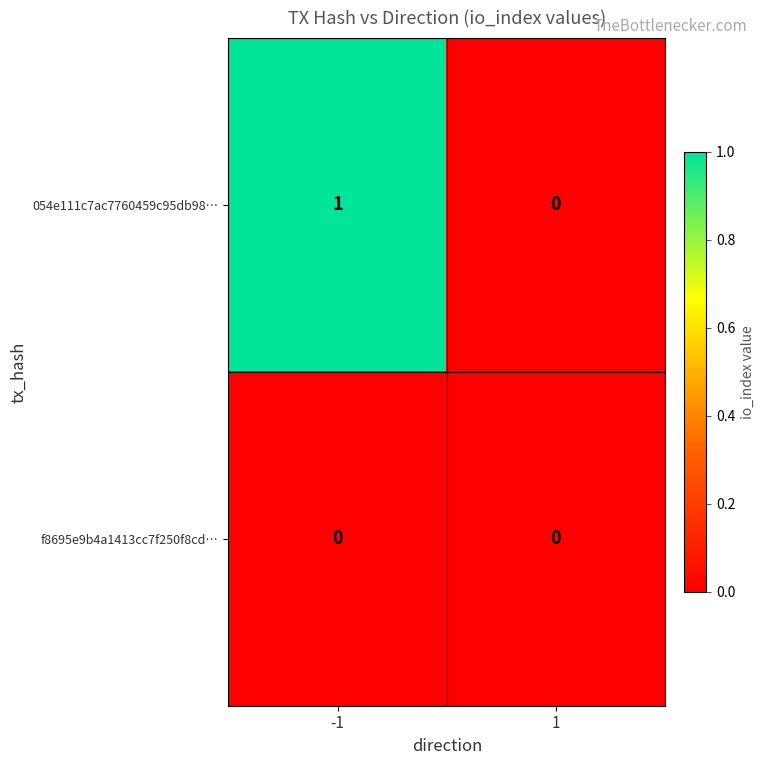

Reading left to right, list all the values displayed in this chart.

054e111c7ac7760459c95db98…: 1	0
f8695e9b4a1413cc7f250f8cd…: 0	0